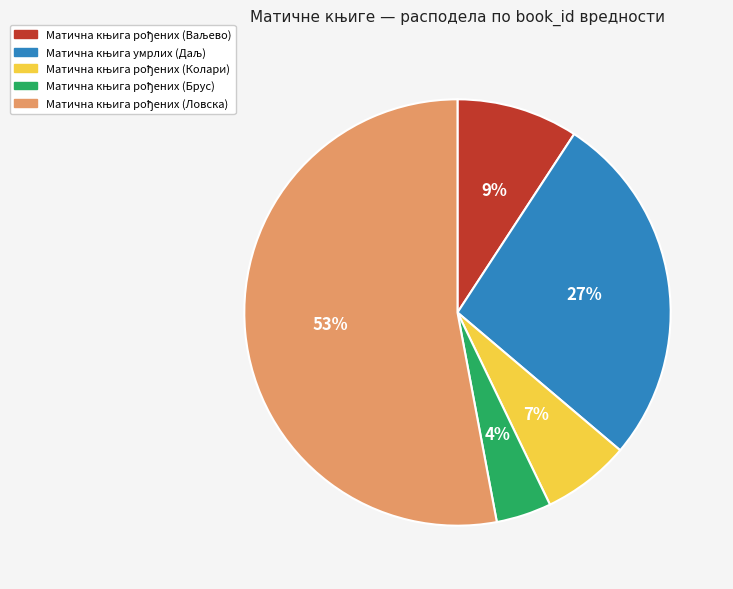

Is there any slice that represents more than half of the pie?

Yes